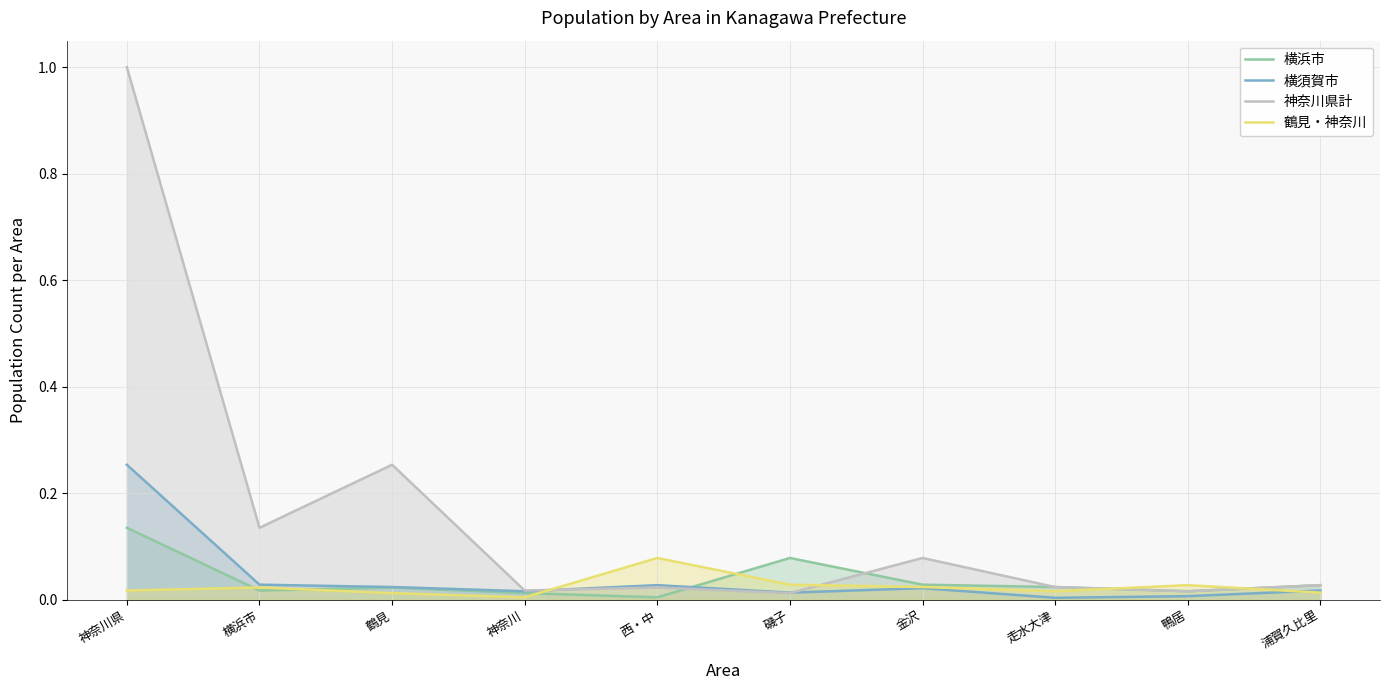

Reading left to right, list all the values displayed in this chart.

横浜市: 0.1	0.0	0.0	0.0	0.0	0.1	0.0	0.0	0.0	0.0
横須賀市: 0.3	0.0	0.0	0.0	0.0	0.0	0.0	0.0	0.0	0.0
神奈川県計: 1.0	0.1	0.3	0.0	0.0	0.0	0.1	0.0	0.0	0.0
鶴見・神奈川: 0.0	0.0	0.0	0.0	0.1	0.0	0.0	0.0	0.0	0.0